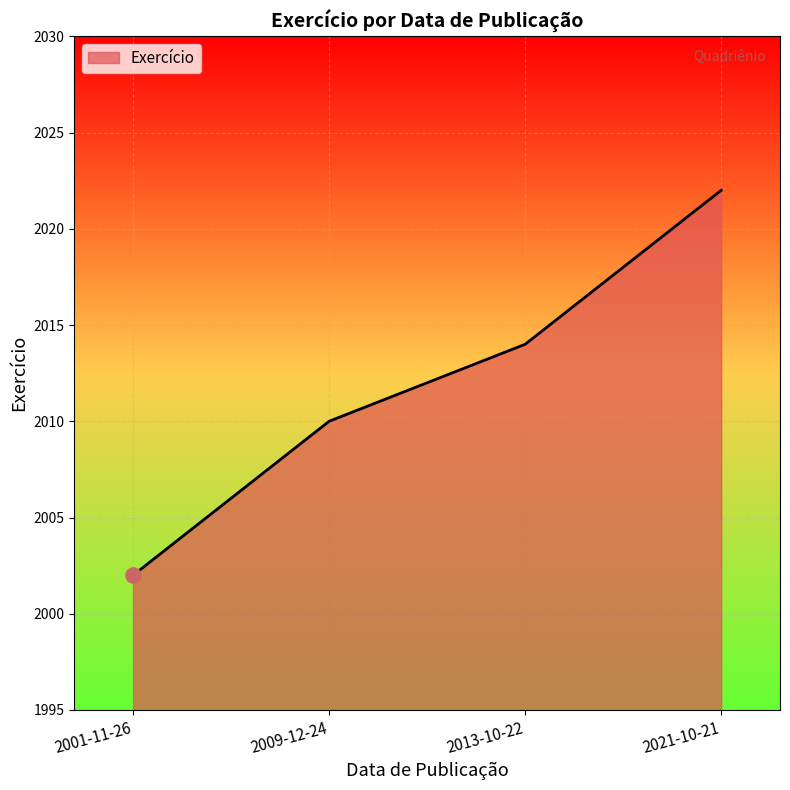

What is the change in value from 2001-11-26 to 2021-10-21?

+20